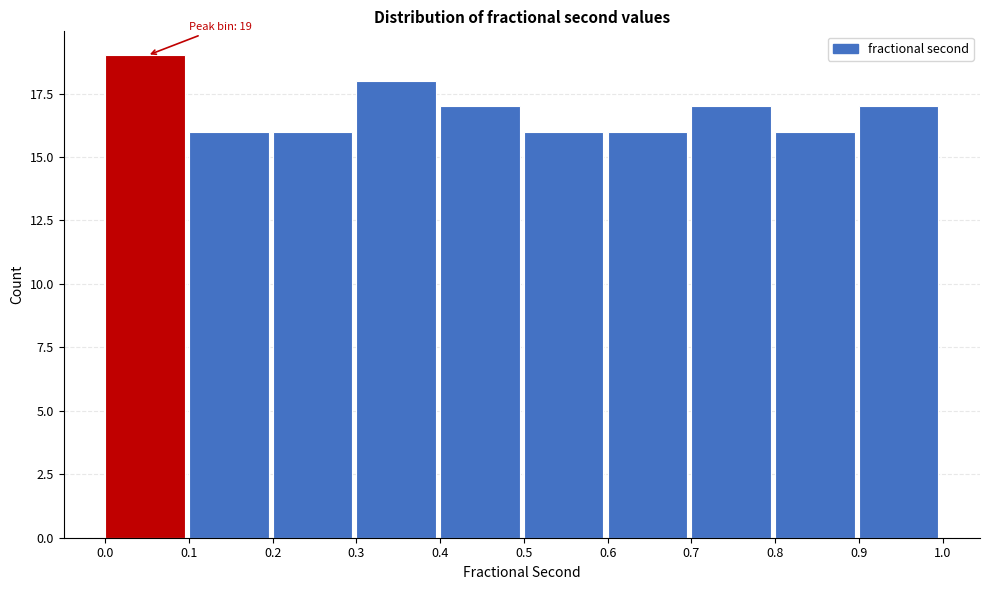

Over which range of the x-axis is the bar tallest?

0.0 to 0.1